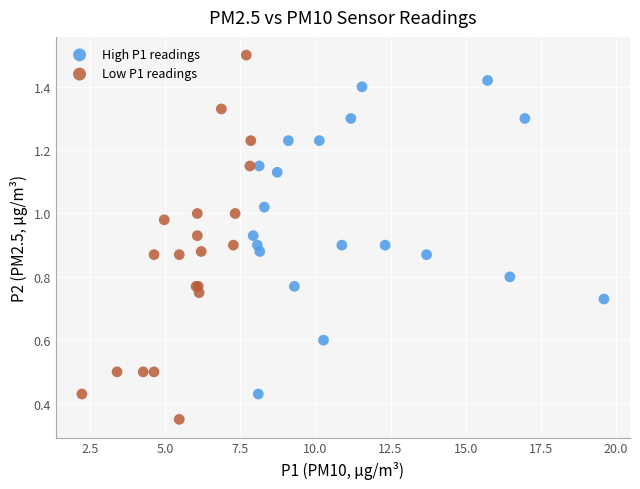

Which series contains the highest Y value?

Low P1 readings